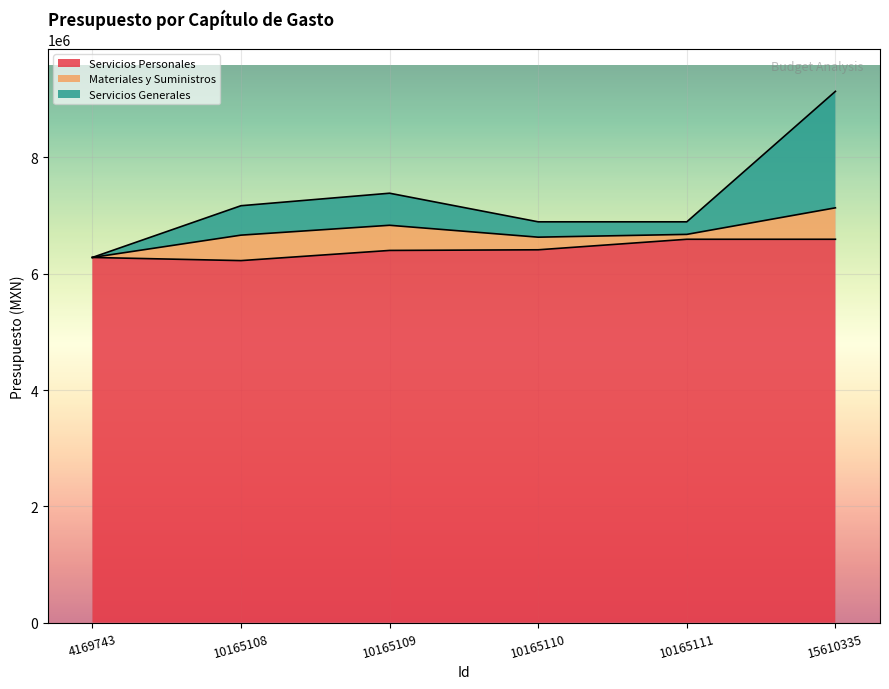

How many lines are shown in the chart?

3